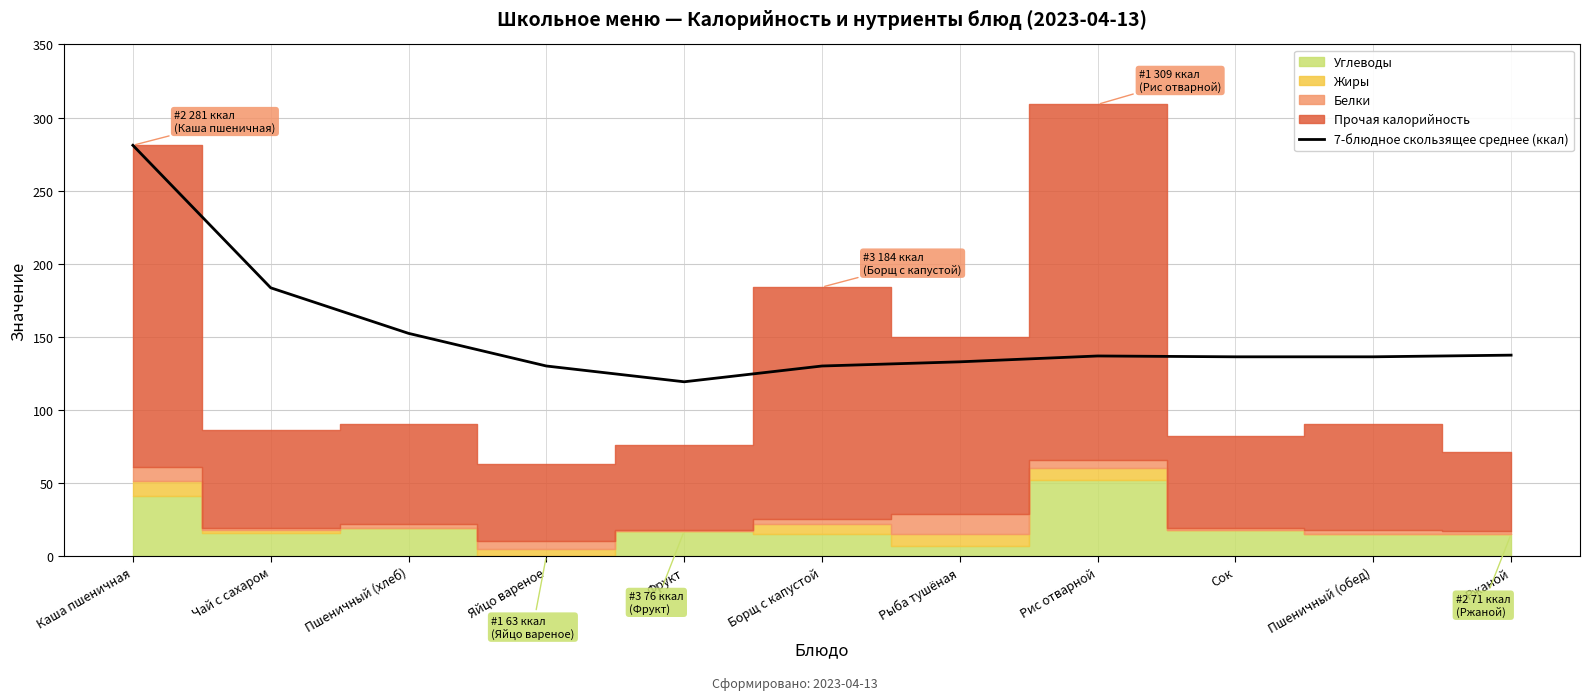

How many values are below 136?

4